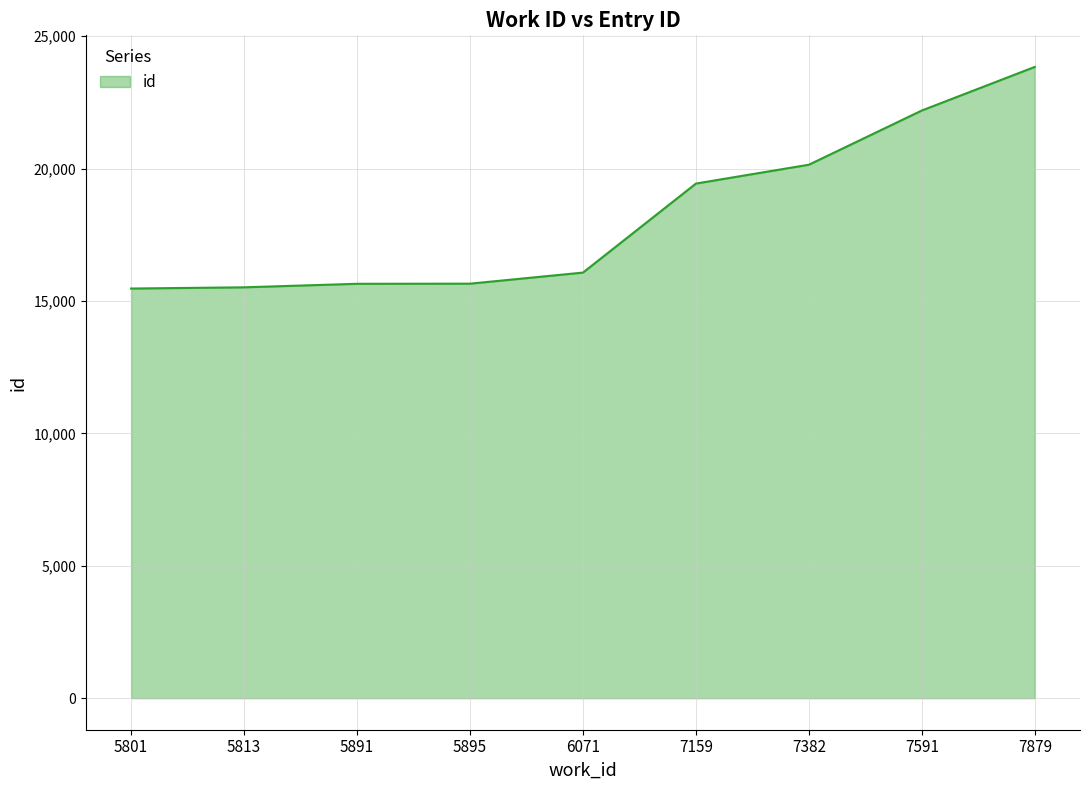

What is the smallest value displayed?

15469